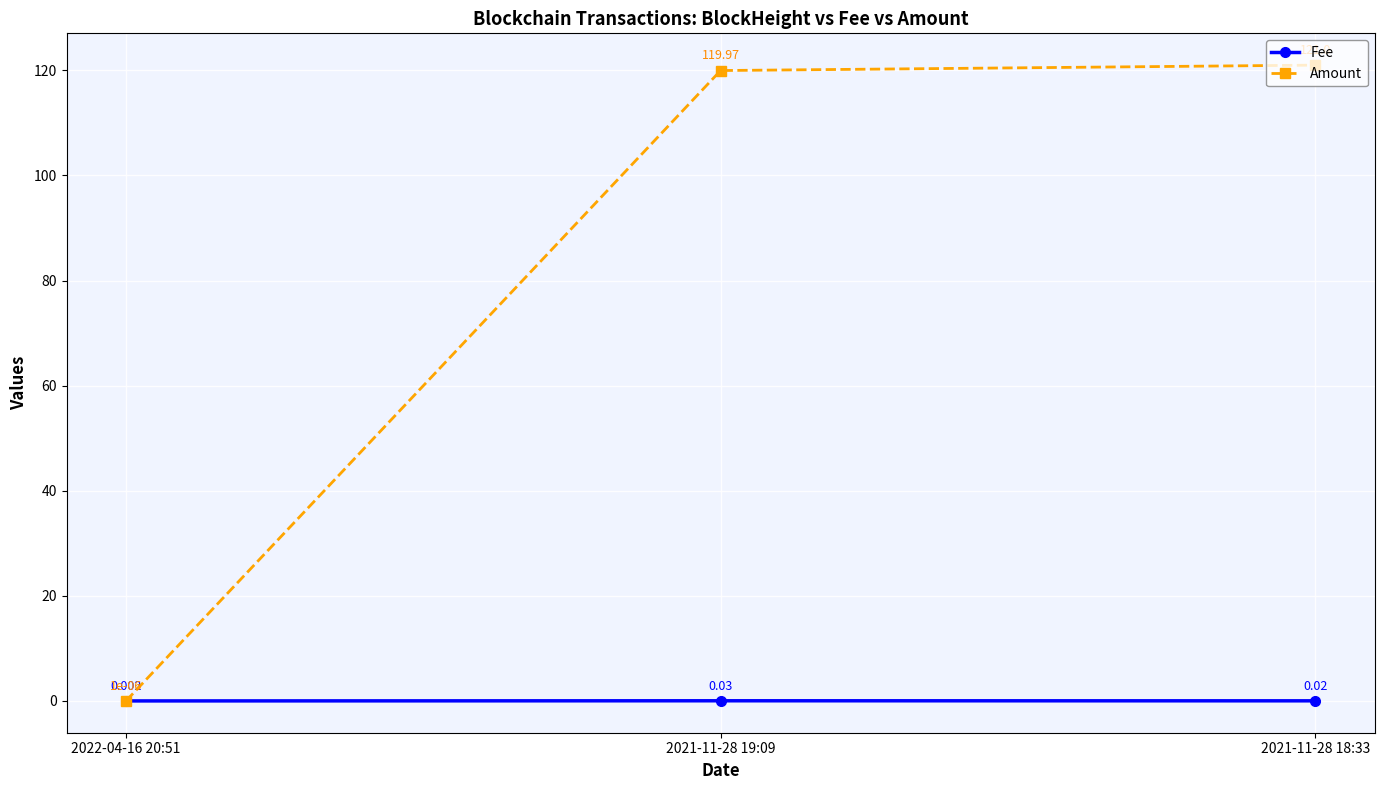

What value does the Amount series have at 2021-11-28 18:33?

121.0